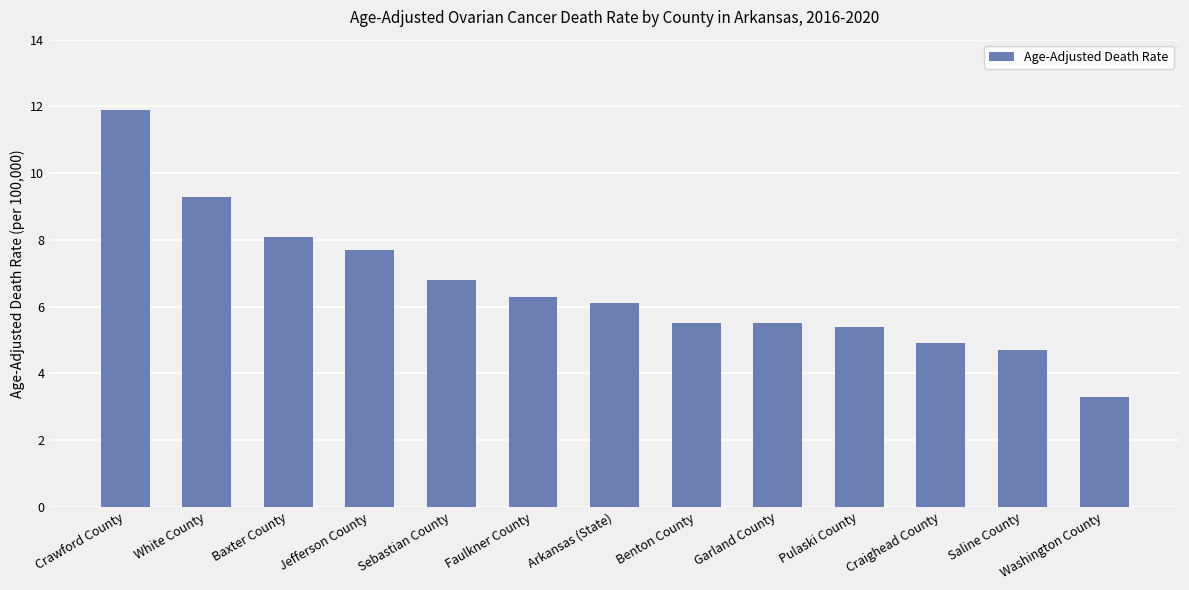

At which category does the chart reach its peak across all series?

Crawford County